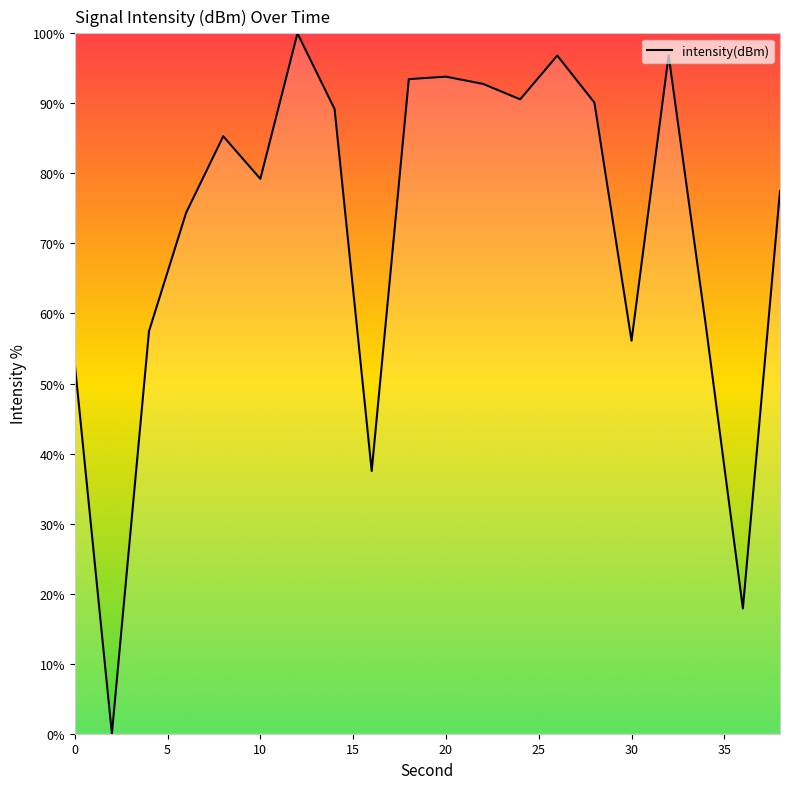

What is the difference between the maximum and minimum values?

100.0